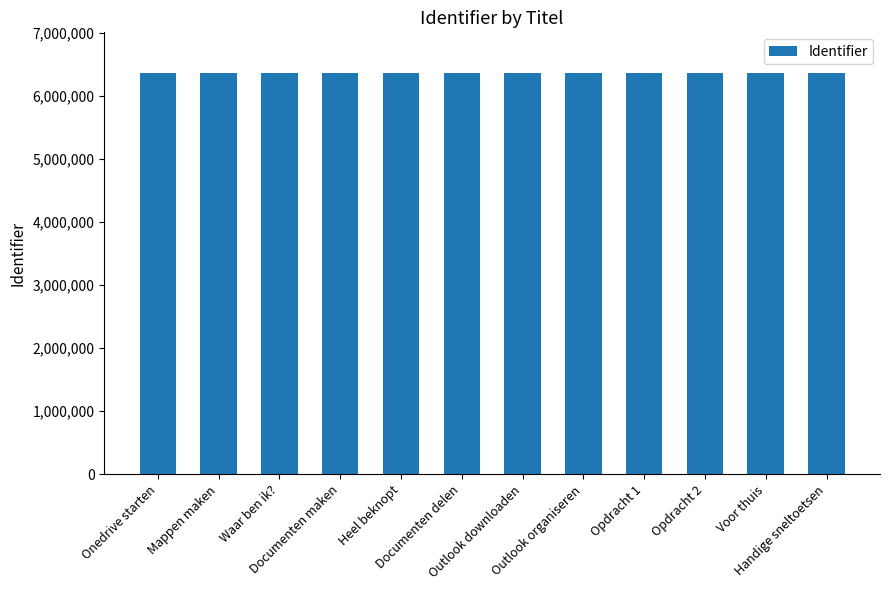

What is the change in value from Opdracht 1 to Handige sneltoetsen?

+283